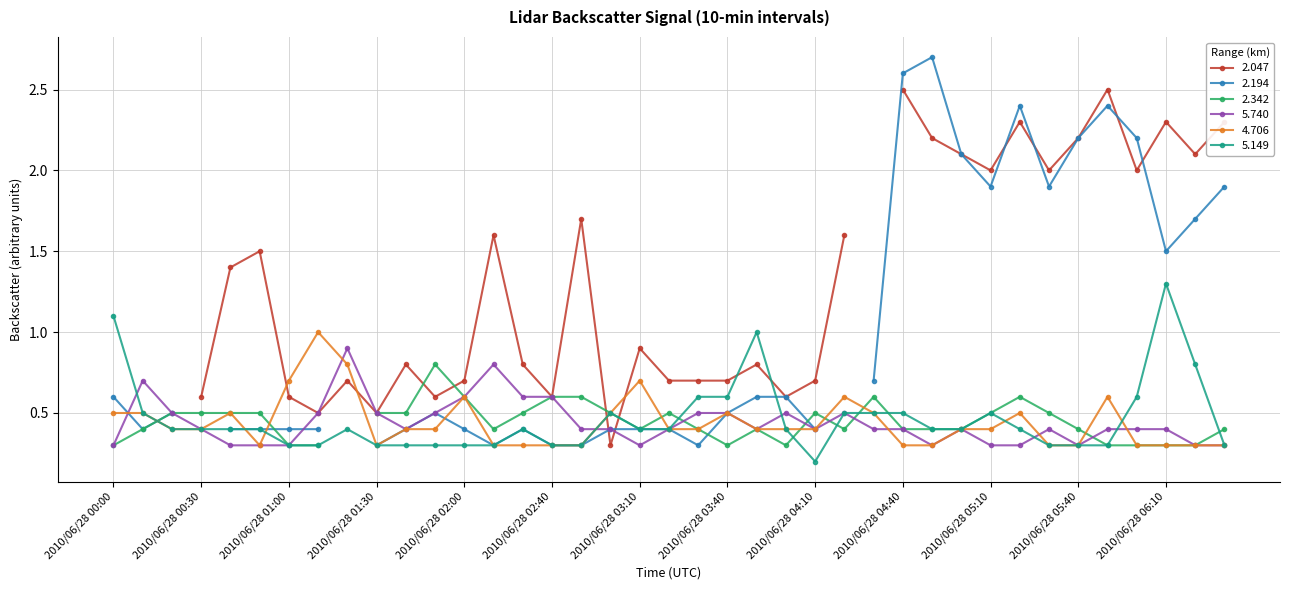

What is the label of the 4th point from the right?

2010/06/28 06:00